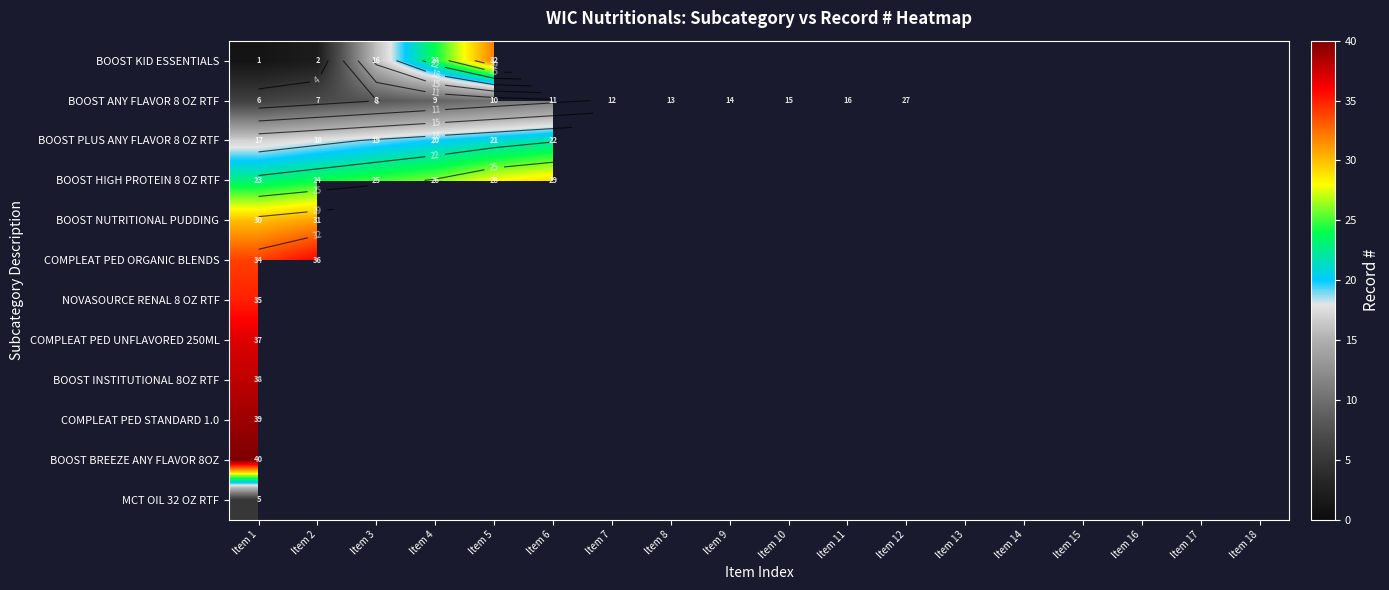

List the series in order of their peak value, highest first.

BOOST BREEZE ANY FLAVOR 8OZ, COMPLEAT PED STANDARD 1.0, BOOST INSTITUTIONAL 8OZ RTF, COMPLEAT PED UNFLAVORED 250ML, COMPLEAT PED ORGANIC BLENDS, NOVASOURCE RENAL 8 OZ RTF, BOOST KID ESSENTIALS, BOOST NUTRITIONAL PUDDING, BOOST HIGH PROTEIN 8 OZ RTF, BOOST ANY FLAVOR 8 OZ RTF, BOOST PLUS ANY FLAVOR 8 OZ RTF, MCT OIL 32 OZ RTF